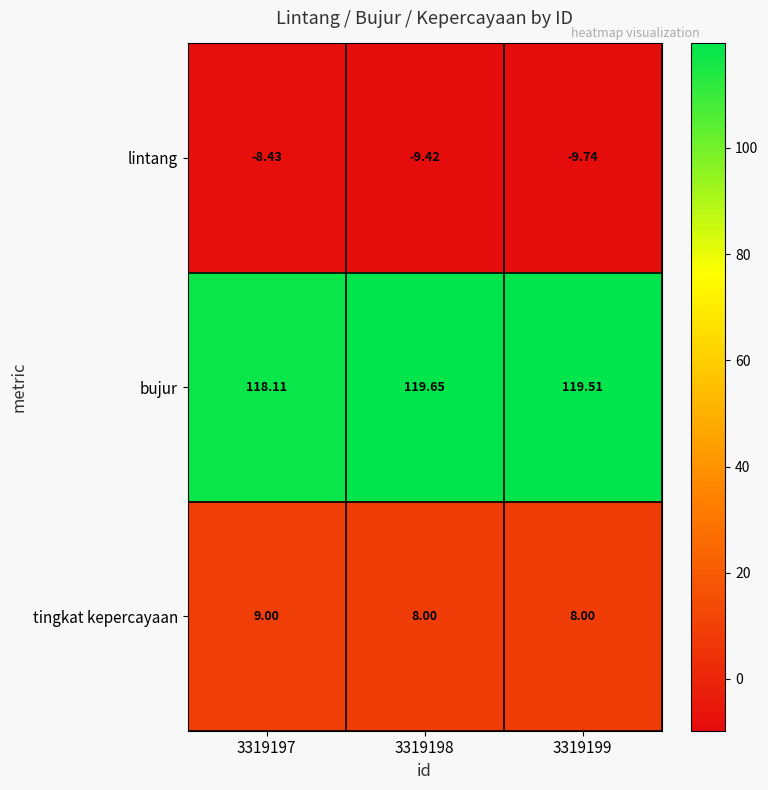

Which series has the largest total across all categories?

bujur